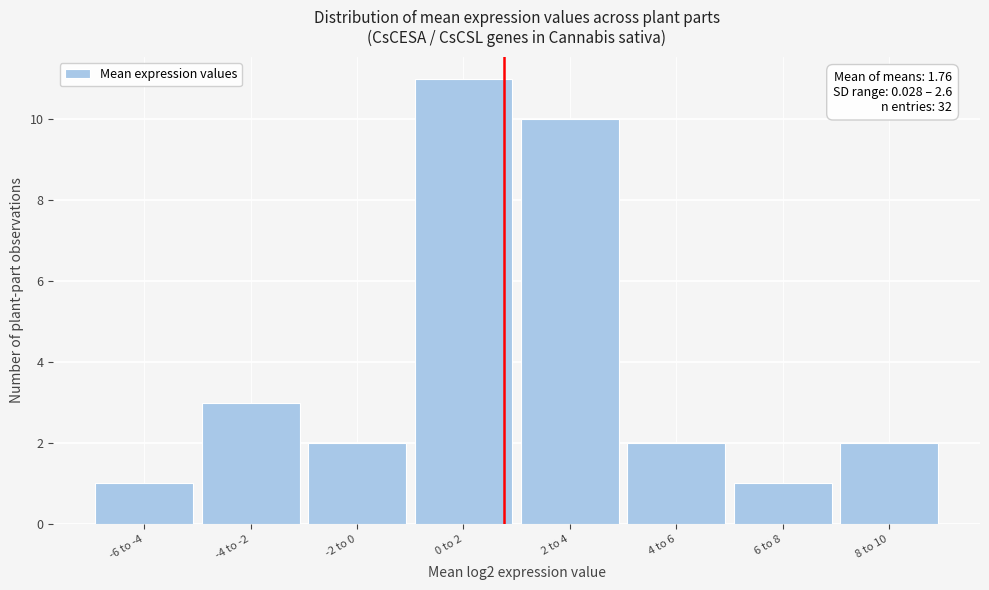

Reading left to right, list all the values displayed in this chart.

-6 to -4=1	-4 to -2=3	-2 to 0=2	0 to 2=11	2 to 4=10	4 to 6=2	6 to 8=1	8 to 10=2